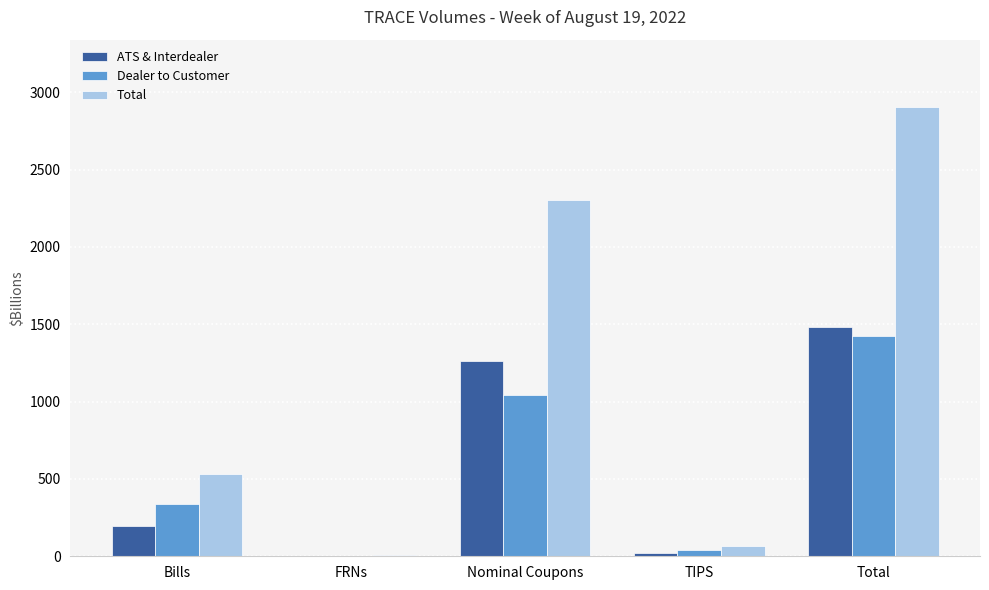

Count the number of categories in the chart.

5